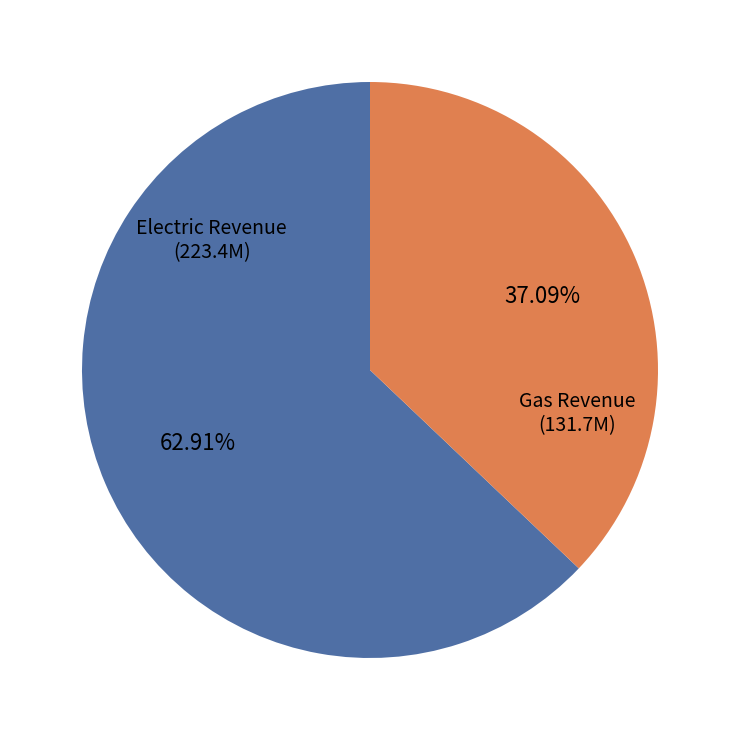

Is there a majority slice in this chart?

Yes